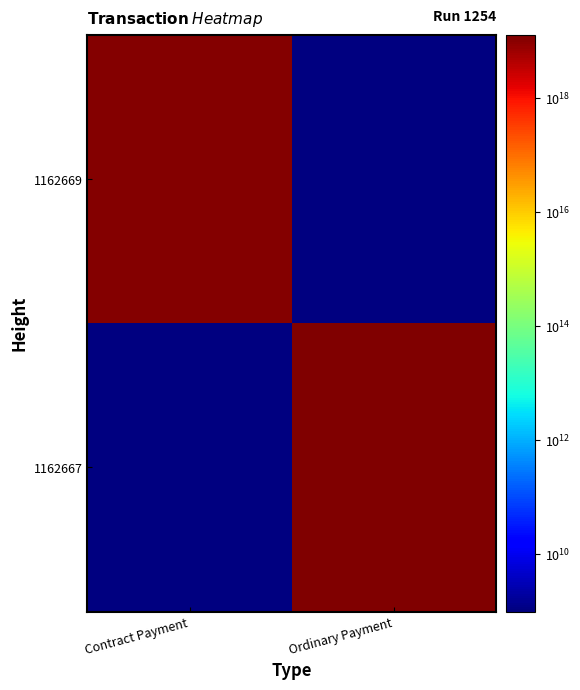

List the labels in order of 1162667 value, smallest first.

Contract Payment, Ordinary Payment